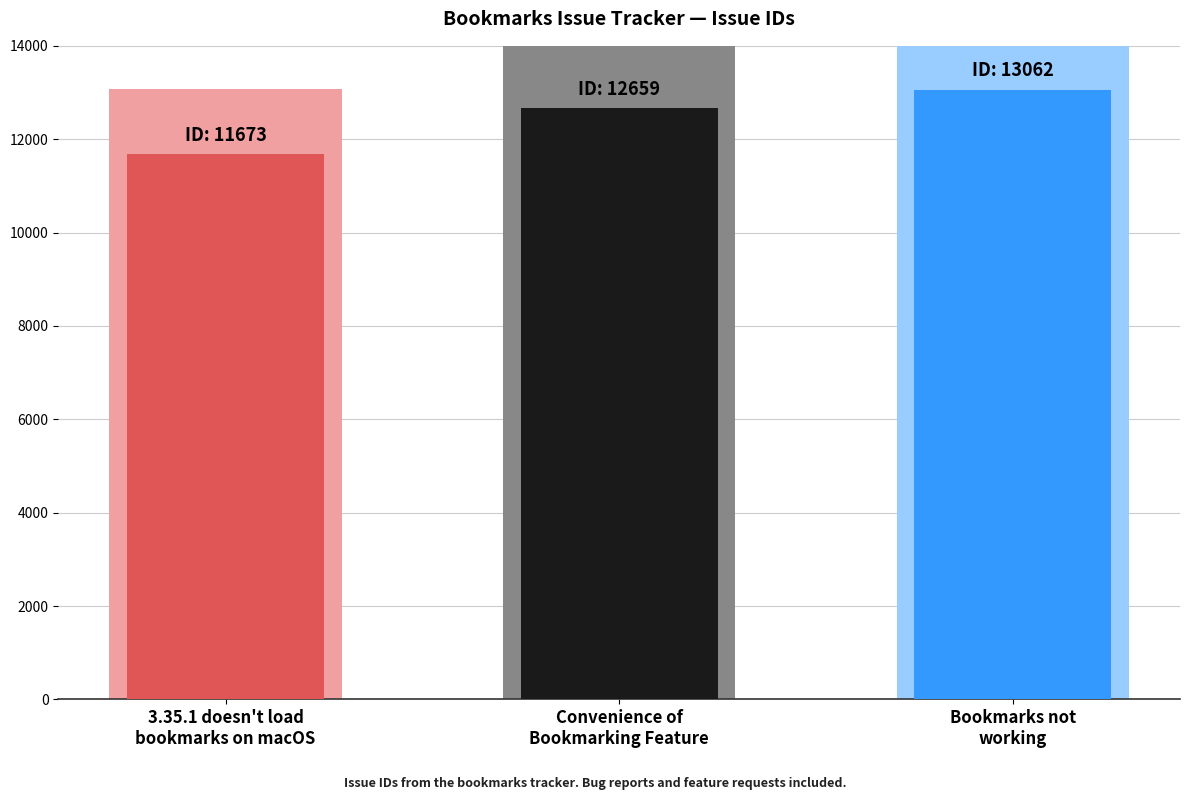

What is the label of the 2nd bar from the left?

Convenience of
Bookmarking Feature